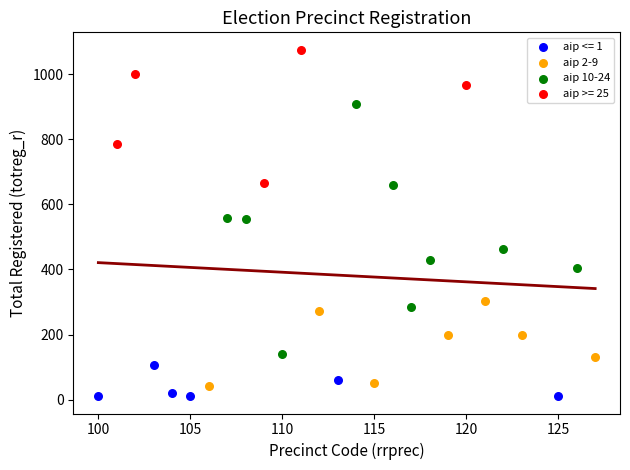

Which series contains the highest Y value?

aip >= 25